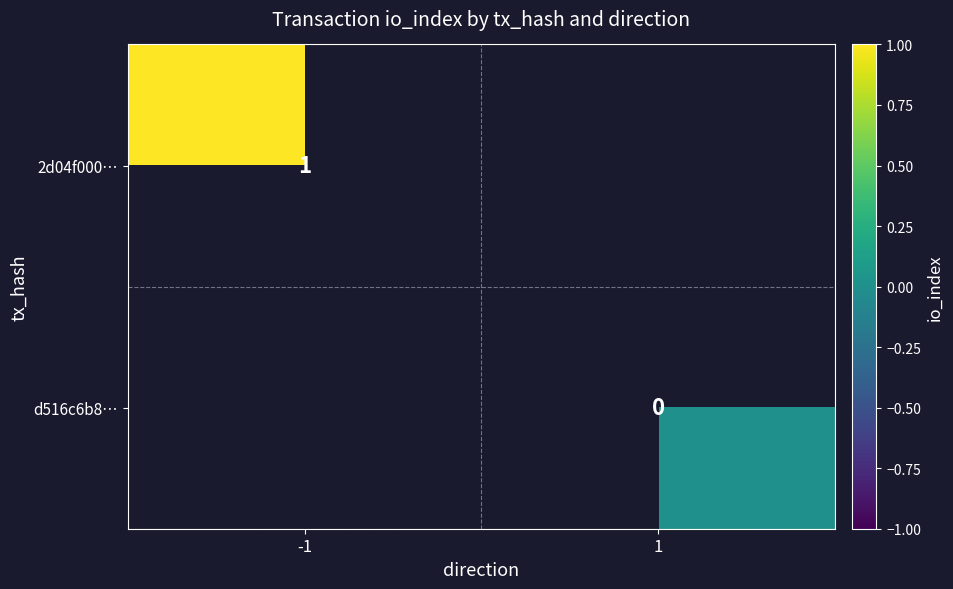

The value of 2d04f000… at -1 is 1. True or false?

True